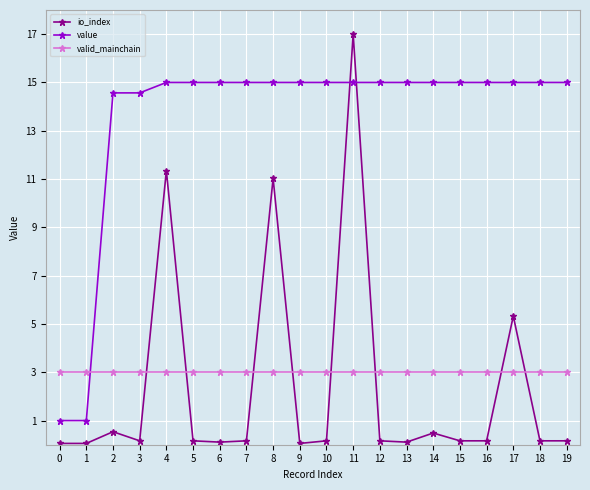

What is the value of the io_index point at the 9th from the left?

11.0